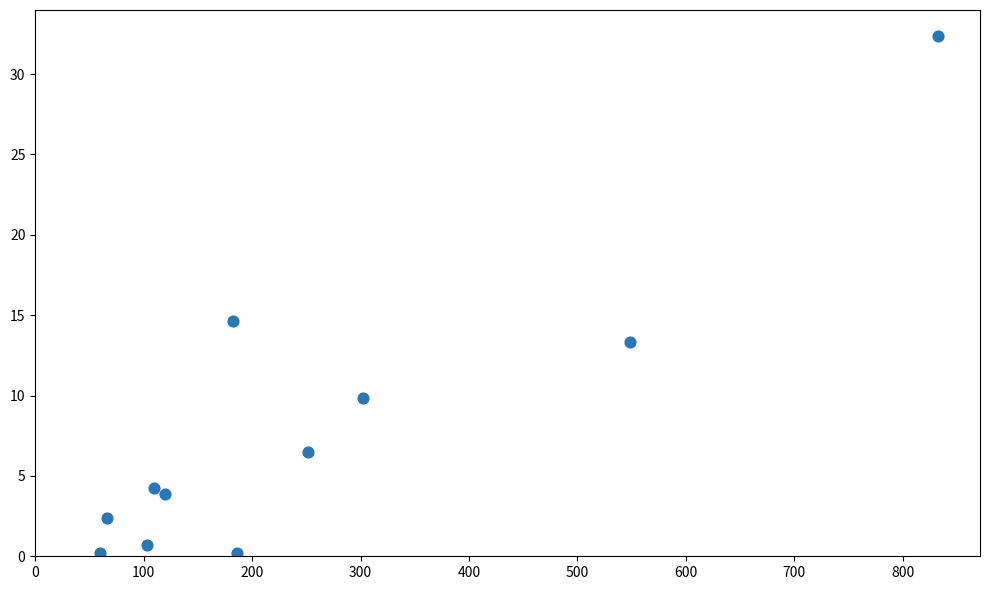

What is the range of X values (max minus min)?

772.6